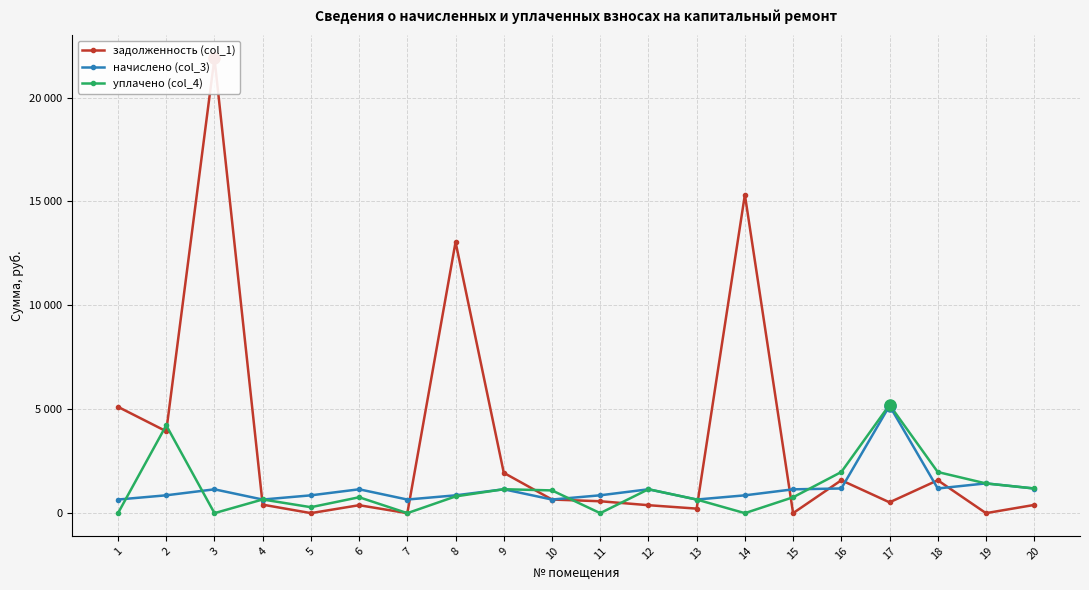

Which category has the lowest value in the задолженность (col_1) series?

7